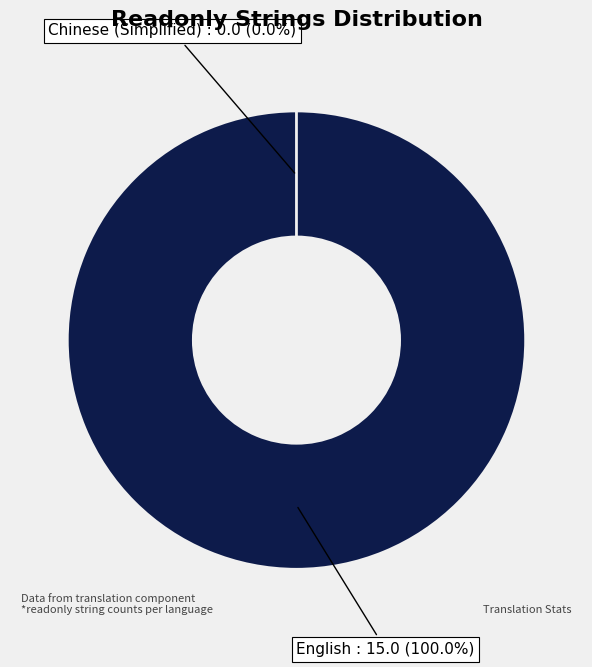

How many segments does this pie chart have?

2